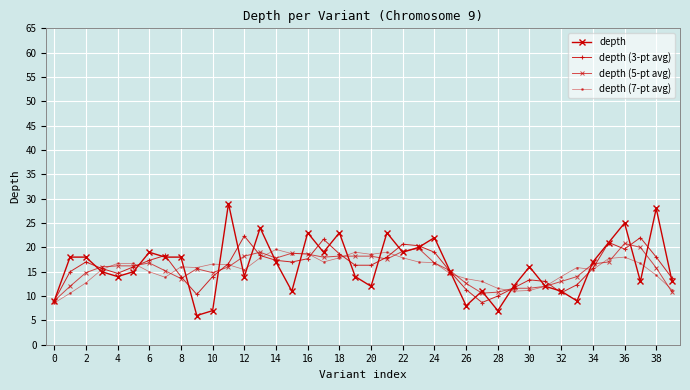

How many lines are shown in the chart?

4